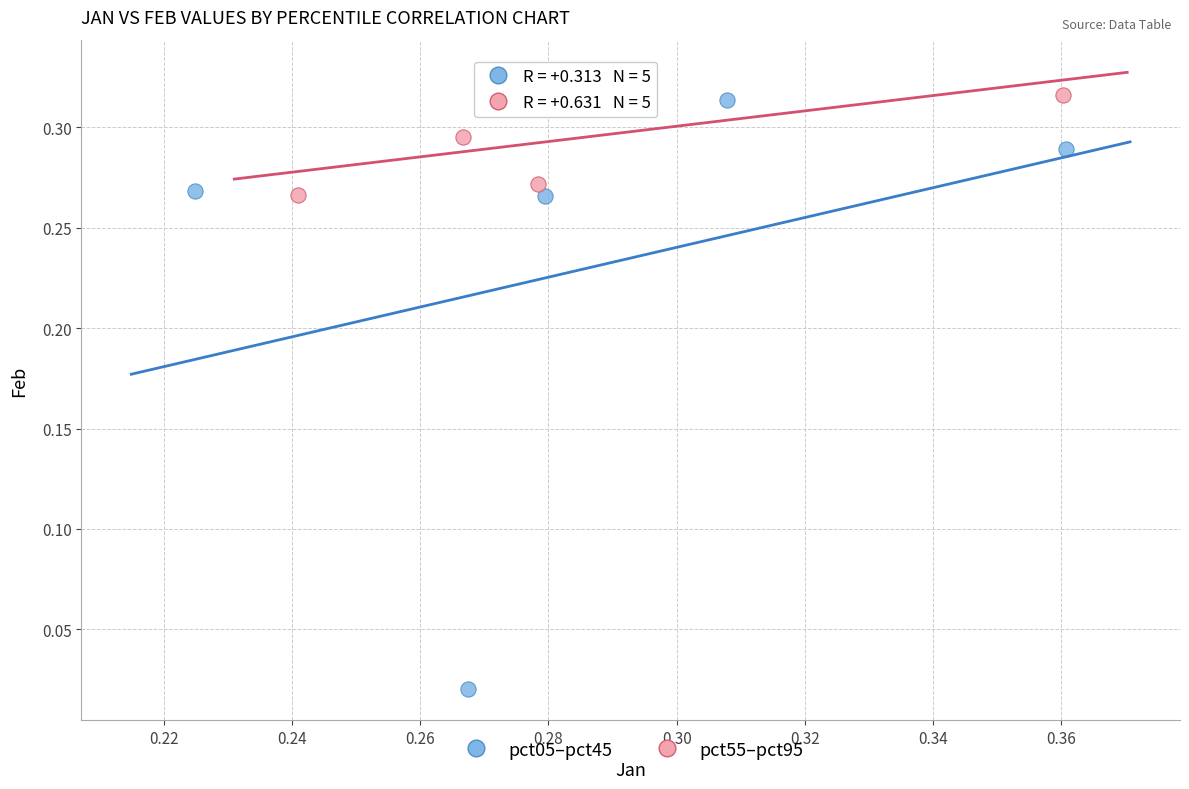

Which series reaches the maximum Y coordinate?

pct55–pct95